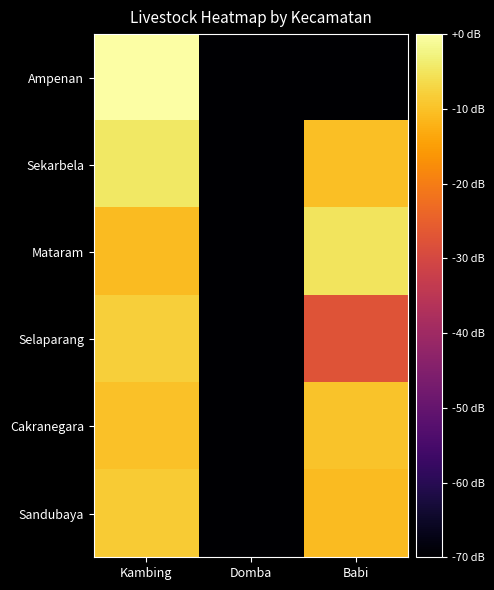

Which has a higher value, Domba or Kambing?

Kambing